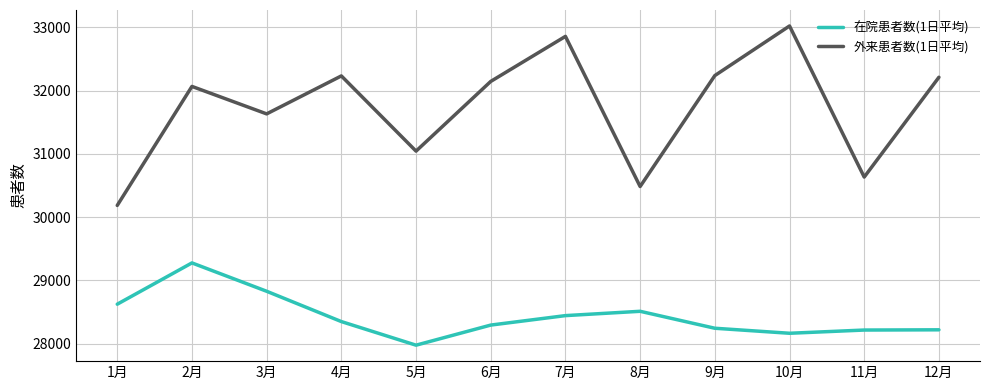

The value of 在院患者数(1日平均) at 2月 is 29277.4. True or false?

True